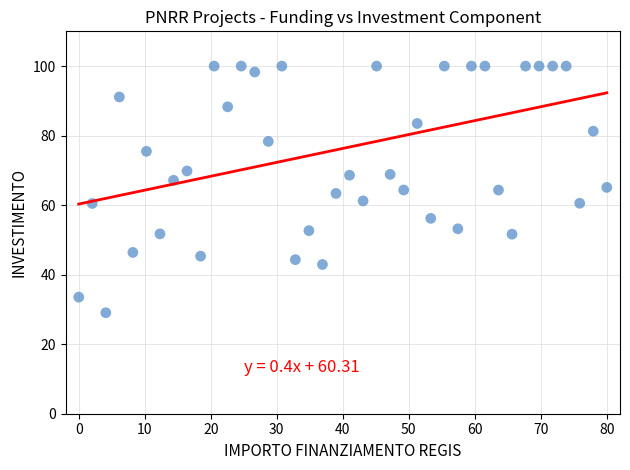

What is the range of Y values (max minus min)?

71.0